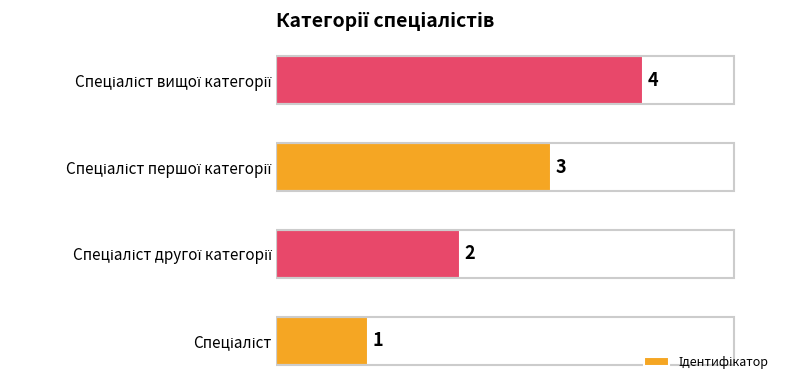

What is the maximum value shown in the chart?

4